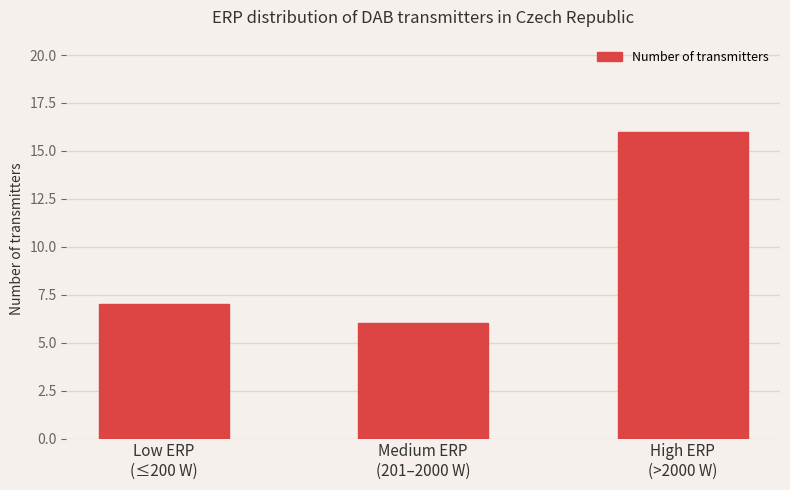

Which label corresponds to the smallest value in the chart?

Medium ERP
(201–2000 W)